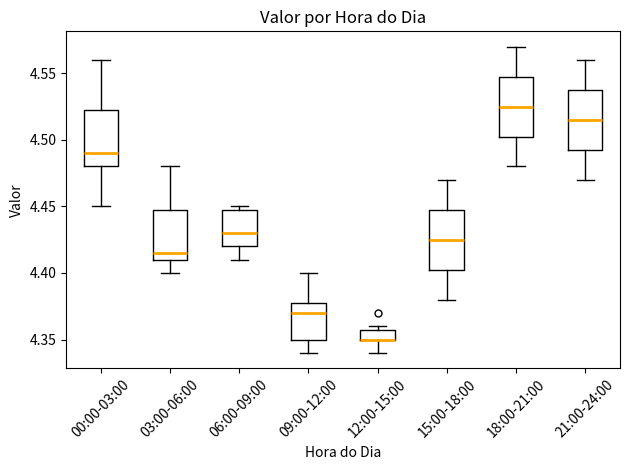

Reading left to right, read every box against the y-axis: the position of its median line, the range the box covers, and the ends of its whiskers. The values are not printed on the chart, so give them approximately, as read against the axis.

00:00-03:00: median 4.490, box 4.480 to 4.525, whiskers 4.450 to 4.560
03:00-06:00: median 4.415, box 4.410 to 4.450, whiskers 4.400 to 4.480
06:00-09:00: median 4.430, box 4.420 to 4.450, whiskers 4.410 to 4.450 (just above the box's upper edge)
09:00-12:00: median 4.370, box 4.350 to 4.380, whiskers 4.340 to 4.400
12:00-15:00: median 4.350 (drawn on the box's lower edge), box 4.350 to 4.360, whiskers 4.340 to 4.360 (just above the box's upper edge)
15:00-18:00: median 4.425, box 4.405 to 4.450, whiskers 4.380 to 4.470
18:00-21:00: median 4.525, box 4.505 to 4.550, whiskers 4.480 to 4.570
21:00-24:00: median 4.515, box 4.495 to 4.540, whiskers 4.470 to 4.560